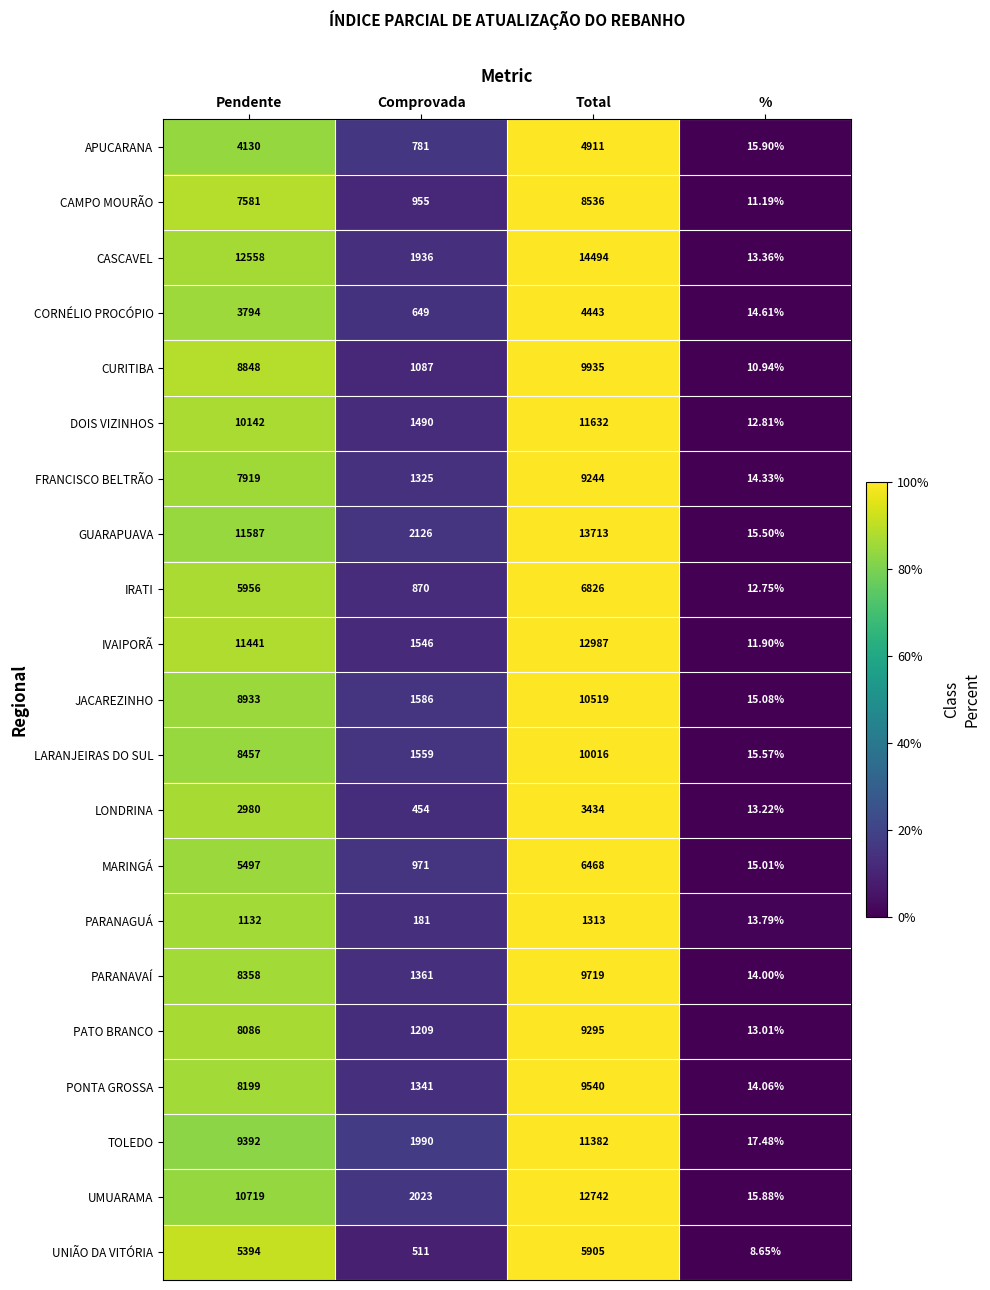

Which category has the lowest value across all series?

%